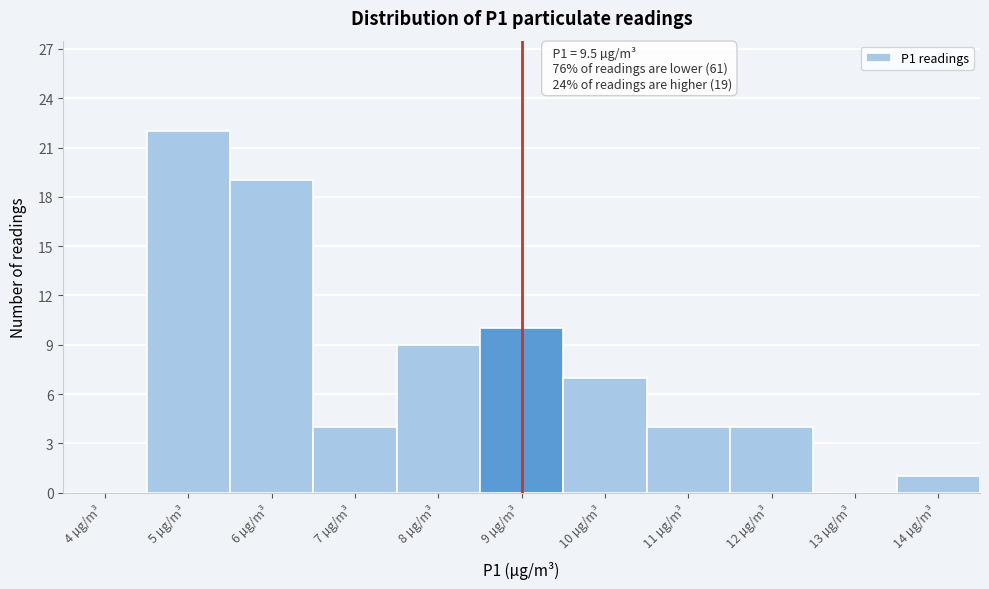

Reading left to right, extract all data points from this chart.

4 µg/m³=0	5 µg/m³=22	6 µg/m³=19	7 µg/m³=4	8 µg/m³=9	9 µg/m³=10	10 µg/m³=7	11 µg/m³=4	12 µg/m³=4	13 µg/m³=0	14 µg/m³=1